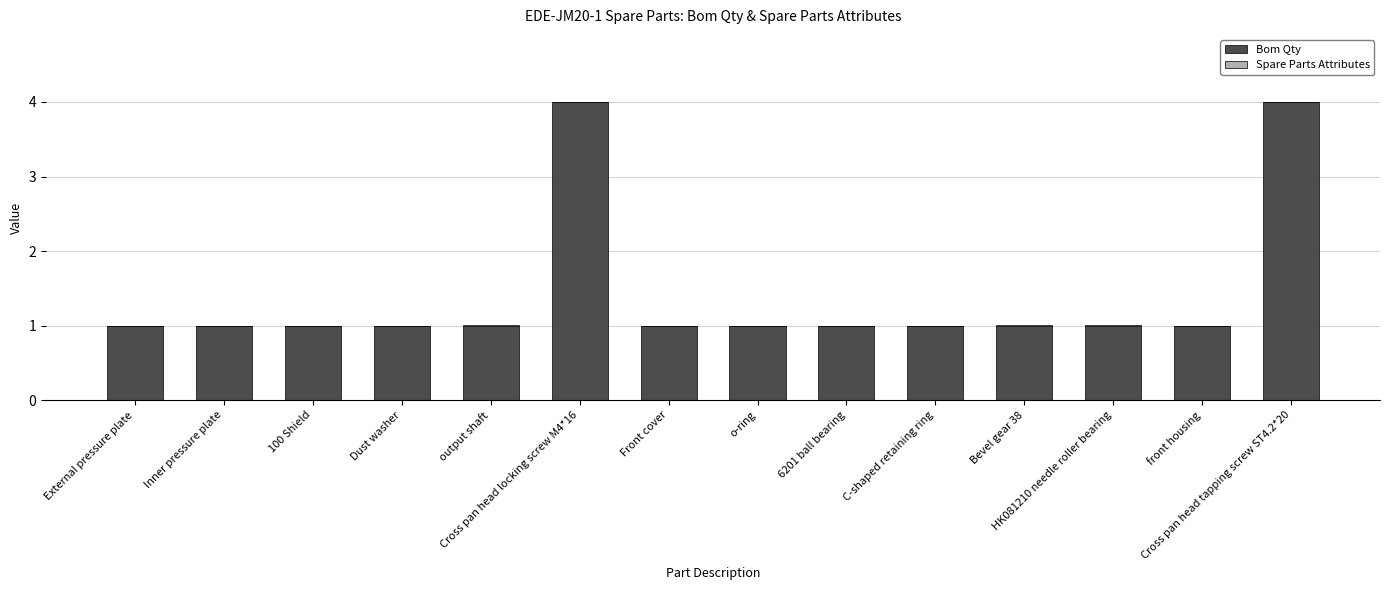

What is the maximum value for Bom Qty?

4.0